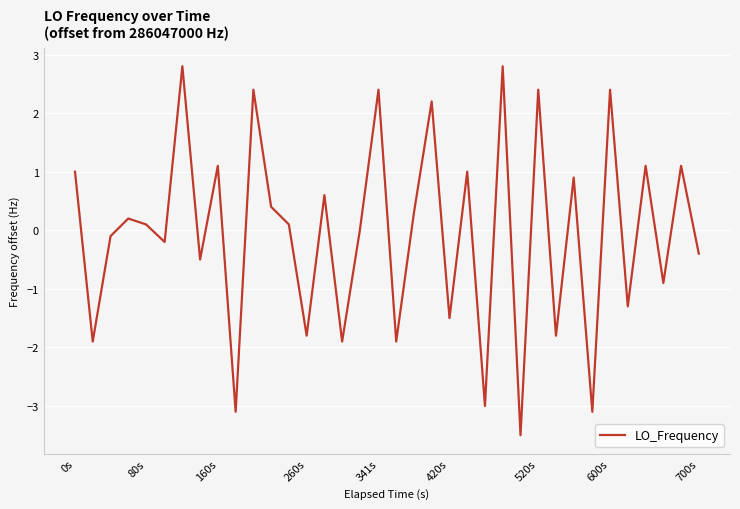

What is the smallest value displayed?

-3.5